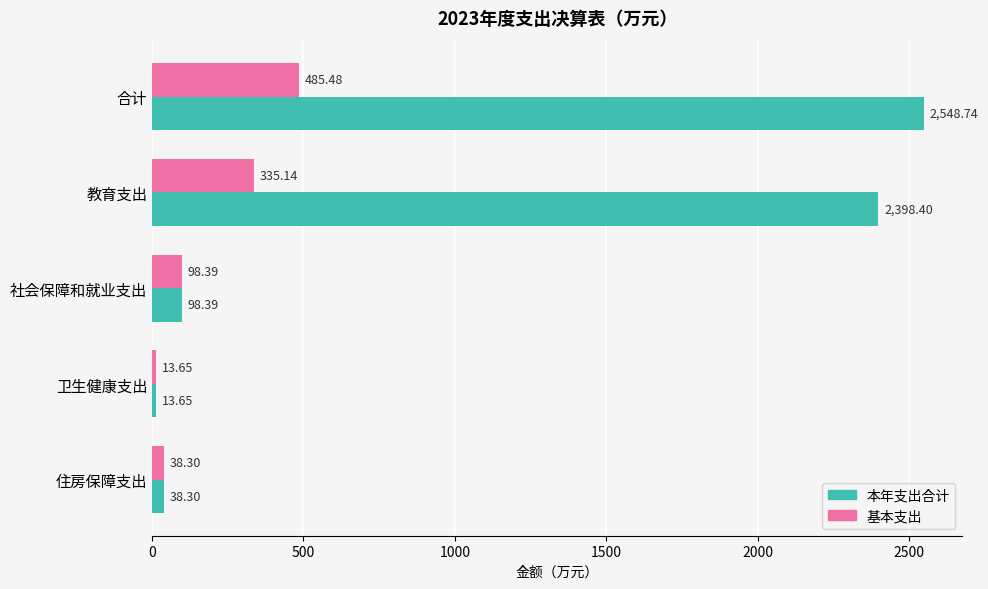

Which series has the largest total across all categories?

本年支出合计